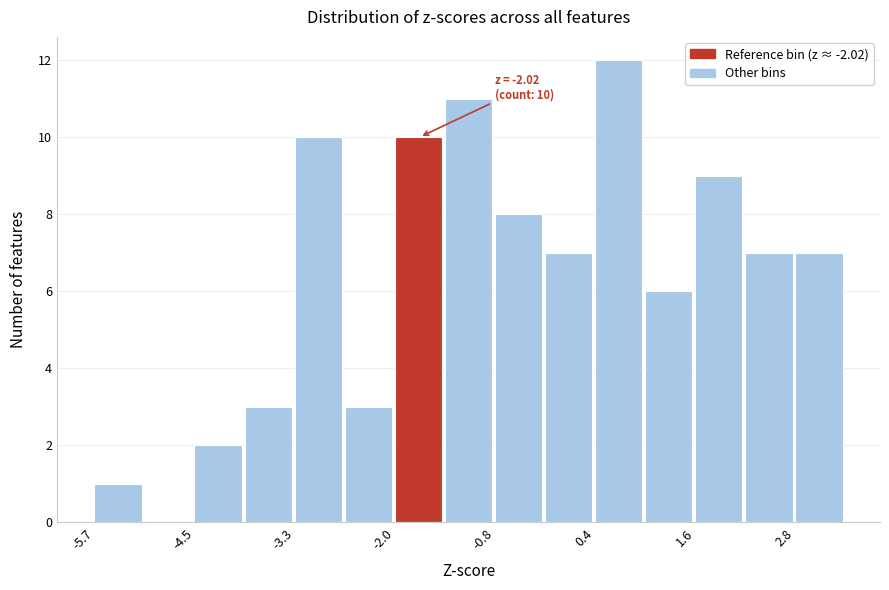

Around what value on the x-axis is the tallest bar? Give the approximate position of its centre, as read against the axis.

0.6